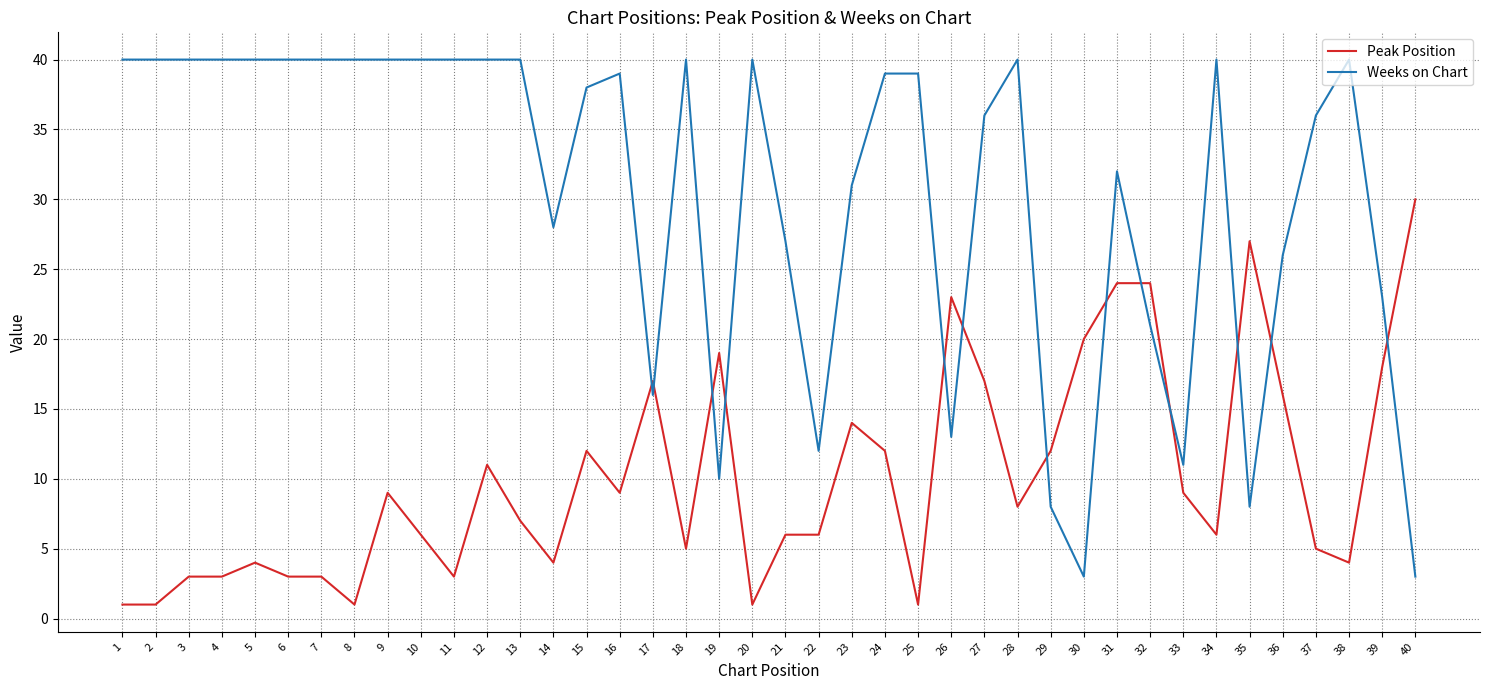

At which category is the sum across all series the highest?

31